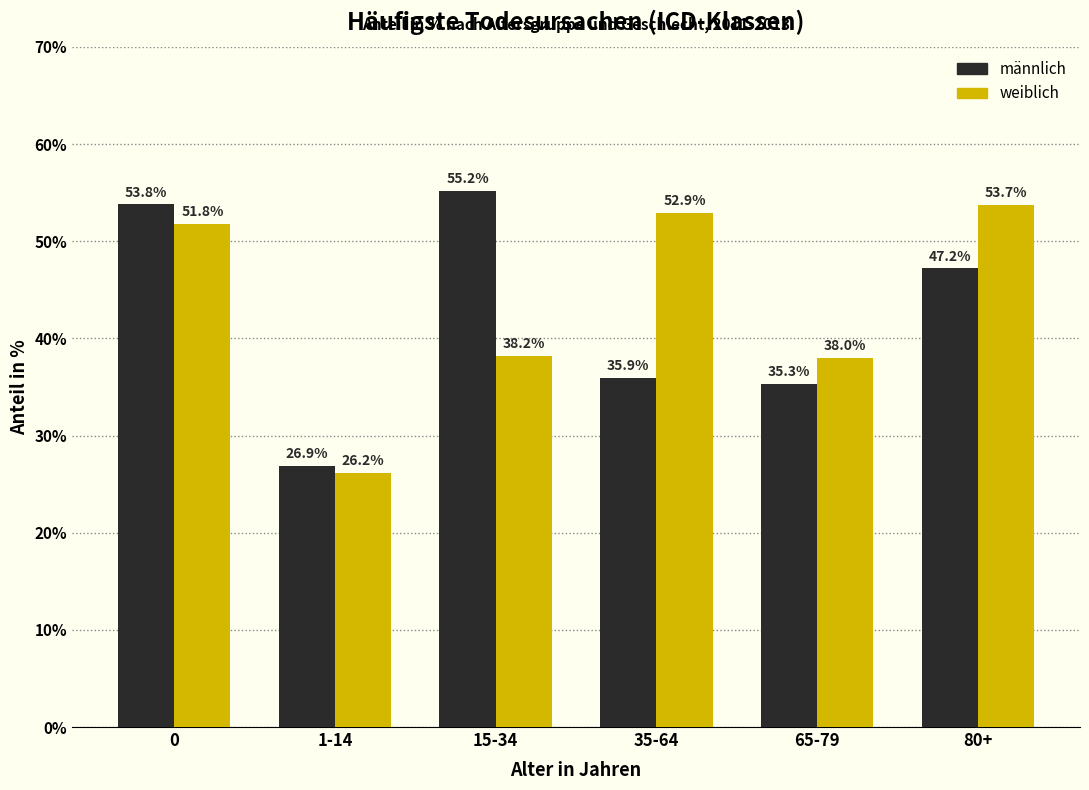

What is the difference between the maximum and minimum values in the weiblich series?

27.5